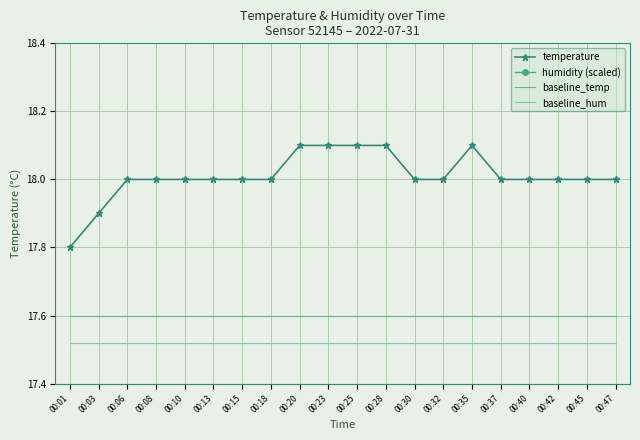

What is the lowest value of the temperature series?

17.8